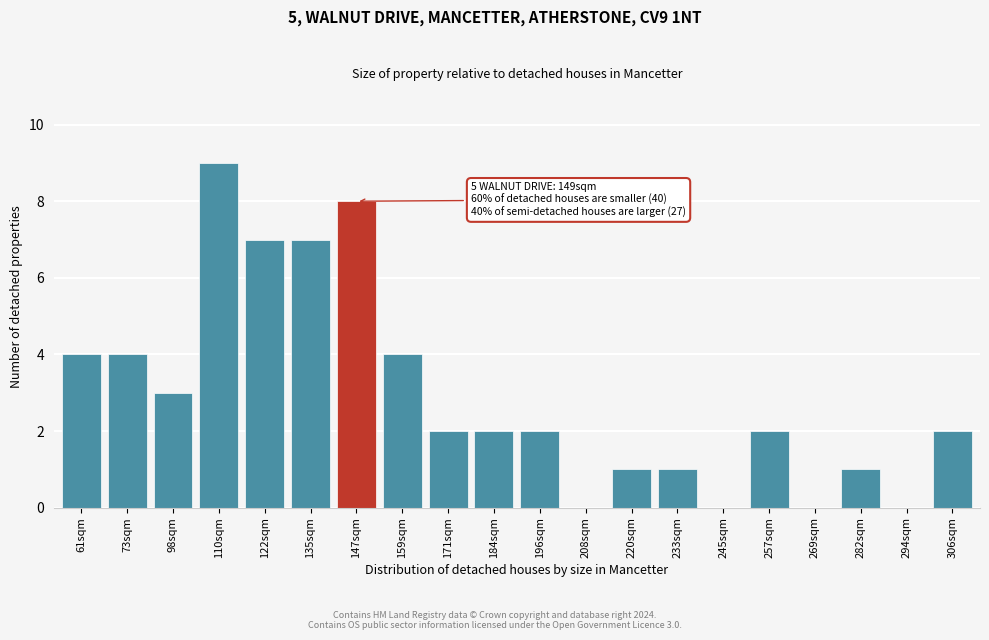

Reading left to right, extract all data points from this chart.

61sqm=4	73sqm=4	98sqm=3	110sqm=9	122sqm=7	135sqm=7	147sqm=8	159sqm=4	171sqm=2	184sqm=2	196sqm=2	208sqm=0	220sqm=1	233sqm=1	245sqm=0	257sqm=2	269sqm=0	282sqm=1	294sqm=0	306sqm=2